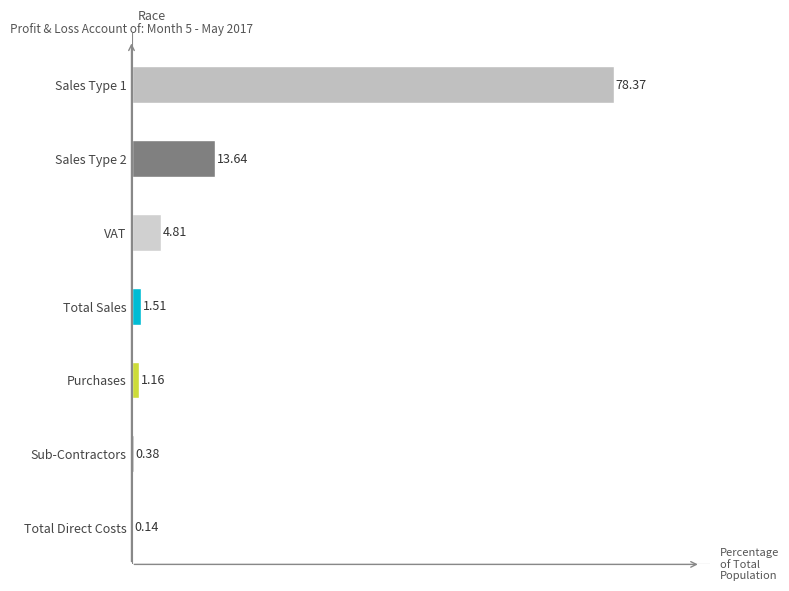

Are the bars horizontal?

Yes